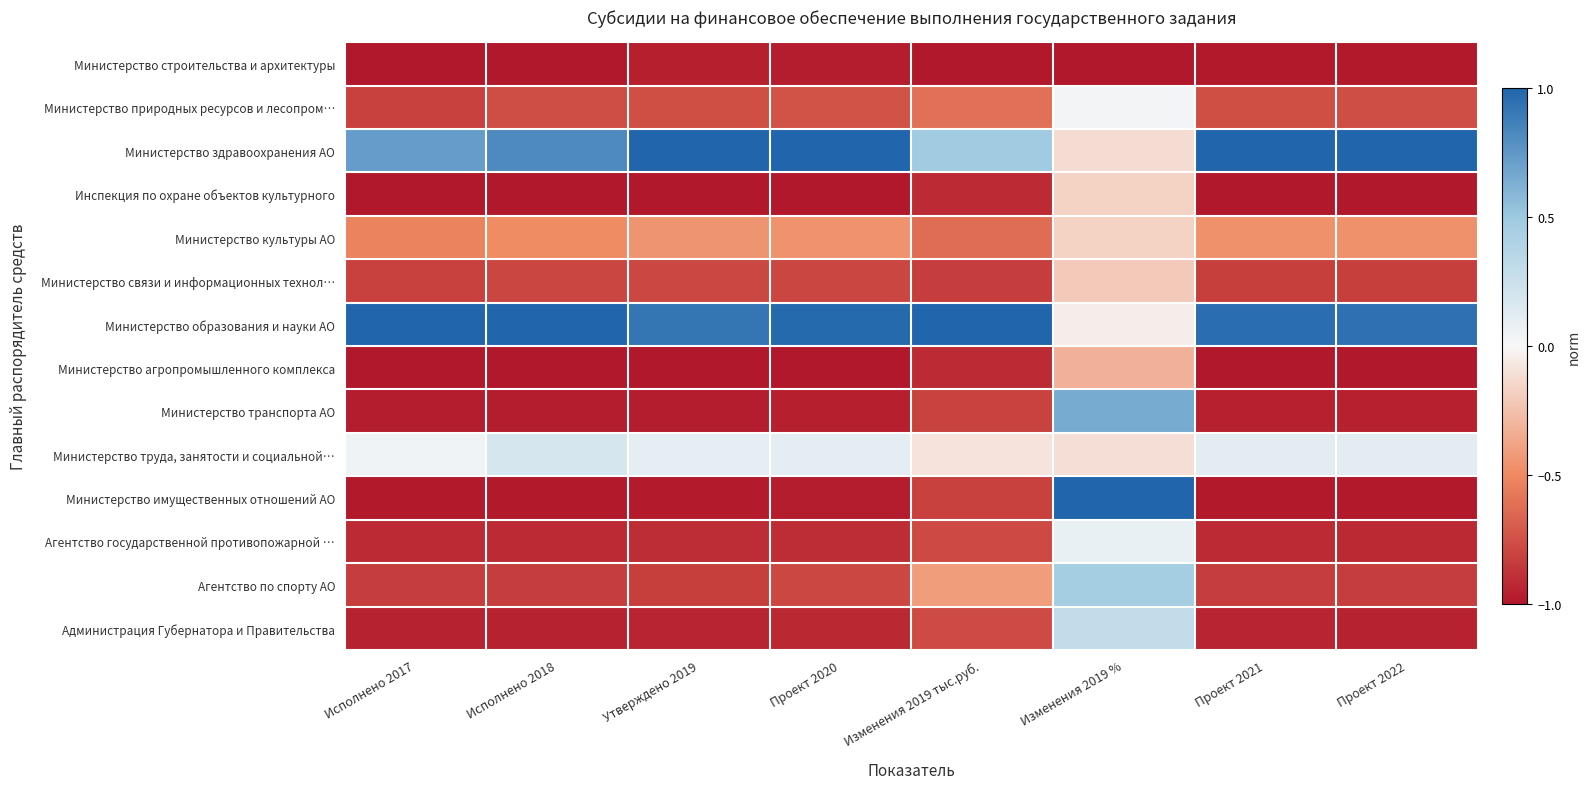

How many distinct data groups are displayed?

14